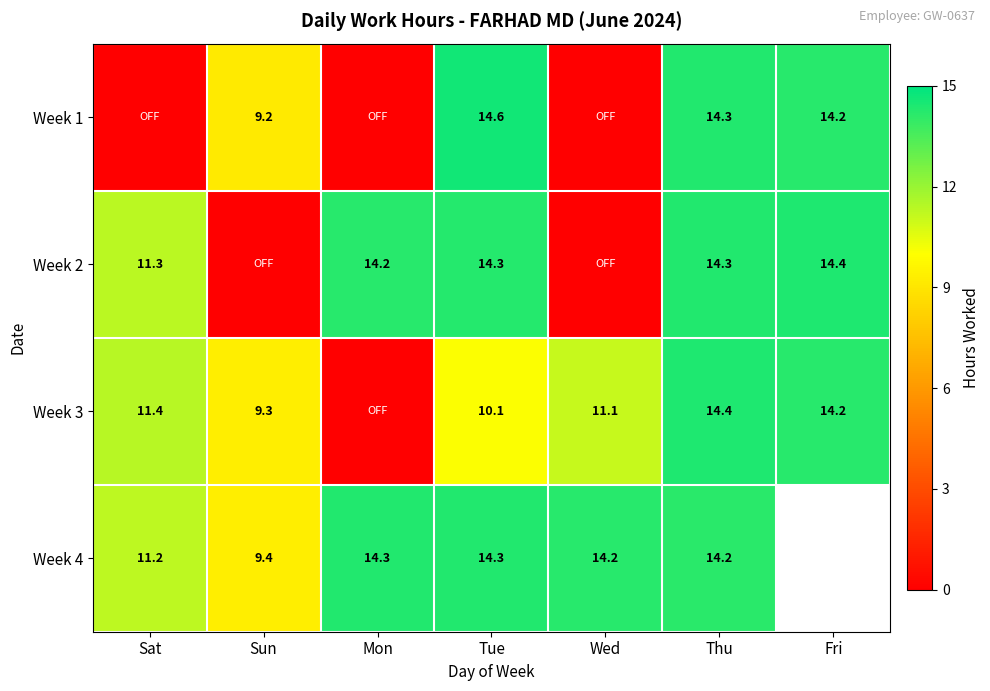

The Week 4 series shows 9.5 at Tue. True or false?

False